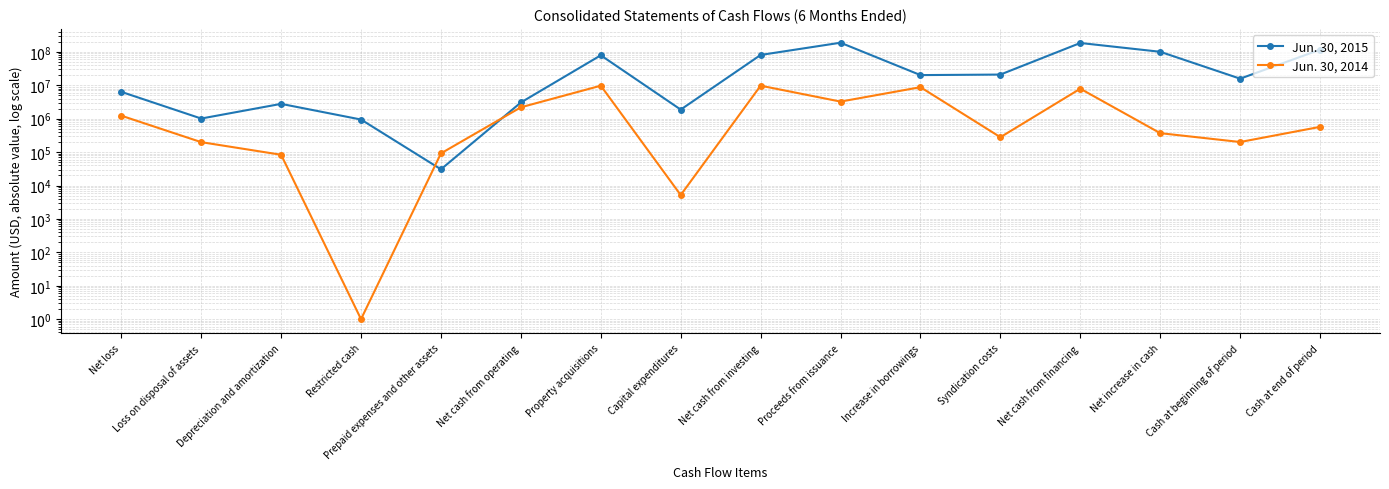

What is the value of the Jun. 30, 2015 point at the 4th from the left?

943707